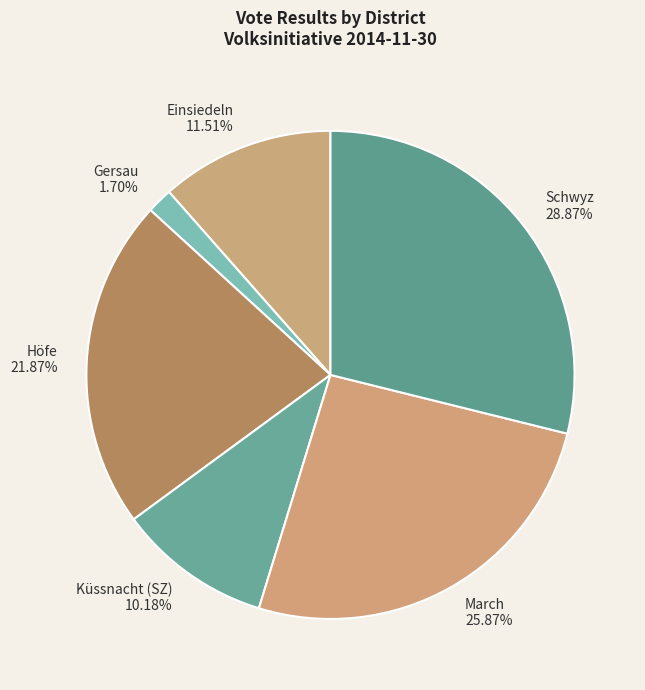

Which has a higher value, Küssnacht (SZ) or Schwyz?

Schwyz